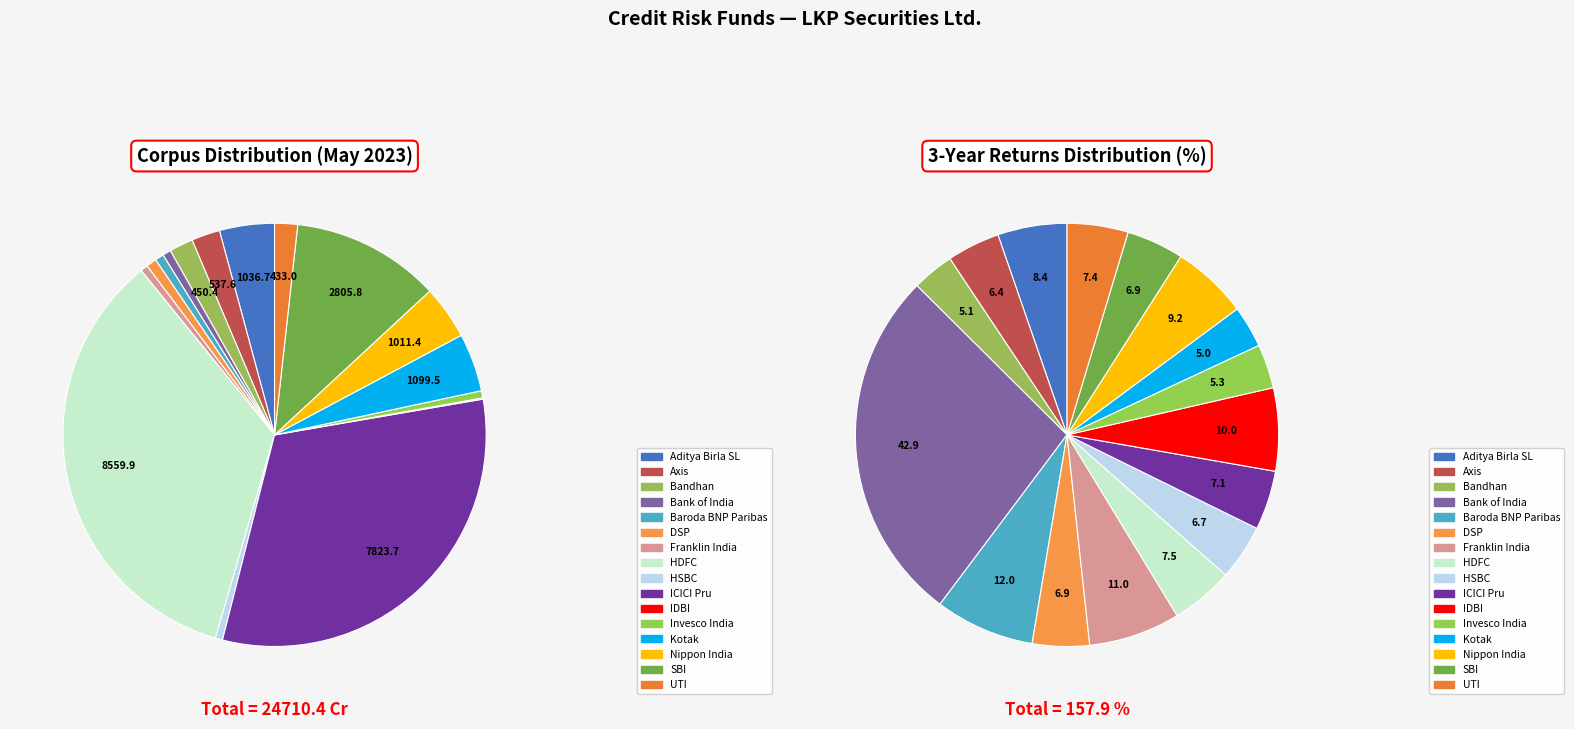

Does any single category account for the majority?

No